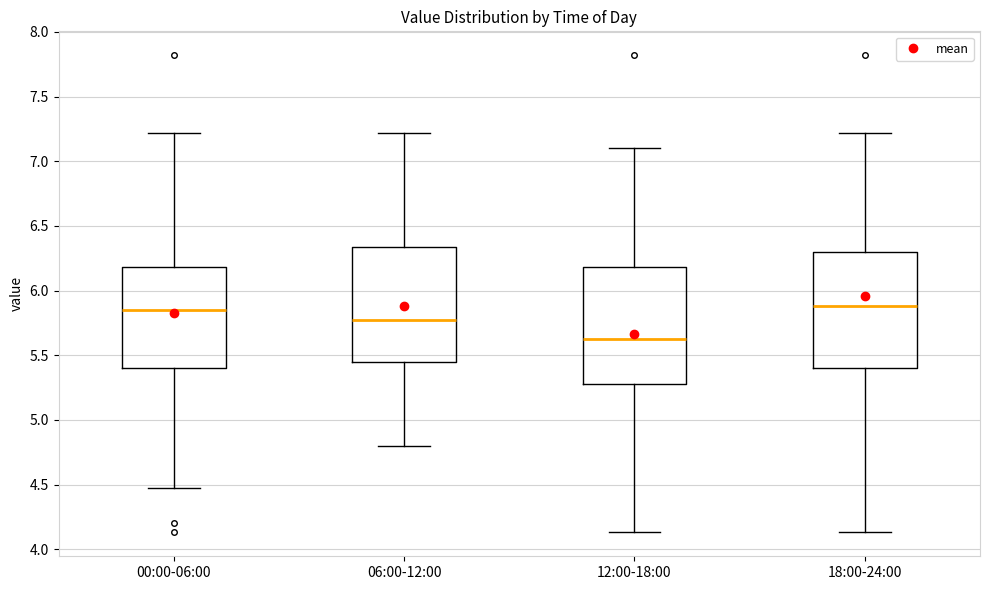

Reading left to right, transcribe this box plot: for each box, give where its median line is, the range the box spans, and where its two whiskers end, as read against the y-axis. The values are not printed on the chart, so give them approximately, as read against the axis.

00:00-06:00: median 5.85, box 5.40 to 6.20, whiskers 4.45 to 7.20
06:00-12:00: median 5.75, box 5.45 to 6.35, whiskers 4.80 to 7.20
12:00-18:00: median 5.65, box 5.30 to 6.20, whiskers 4.15 to 7.10
18:00-24:00: median 5.90, box 5.40 to 6.30, whiskers 4.15 to 7.20